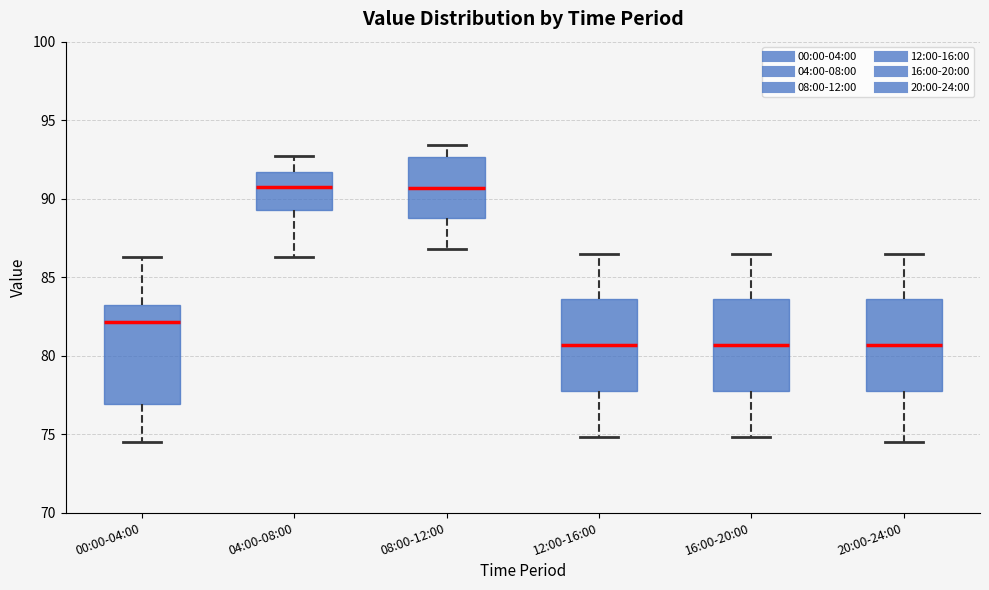

Reading left to right, read every box against the y-axis: the position of its median line, the range the box covers, and the ends of its whiskers. The values are not printed on the chart, so give them approximately, as read against the axis.

00:00-04:00: median 82.0, box 77.0 to 83.5, whiskers 74.5 to 86.5
04:00-08:00: median 91.0, box 89.5 to 91.5, whiskers 86.5 to 92.5
08:00-12:00: median 90.5, box 89.0 to 92.5, whiskers 87.0 to 93.5
12:00-16:00: median 80.5, box 77.5 to 83.5, whiskers 75.0 to 86.5
16:00-20:00: median 80.5, box 77.5 to 83.5, whiskers 75.0 to 86.5
20:00-24:00: median 80.5, box 77.5 to 83.5, whiskers 74.5 to 86.5